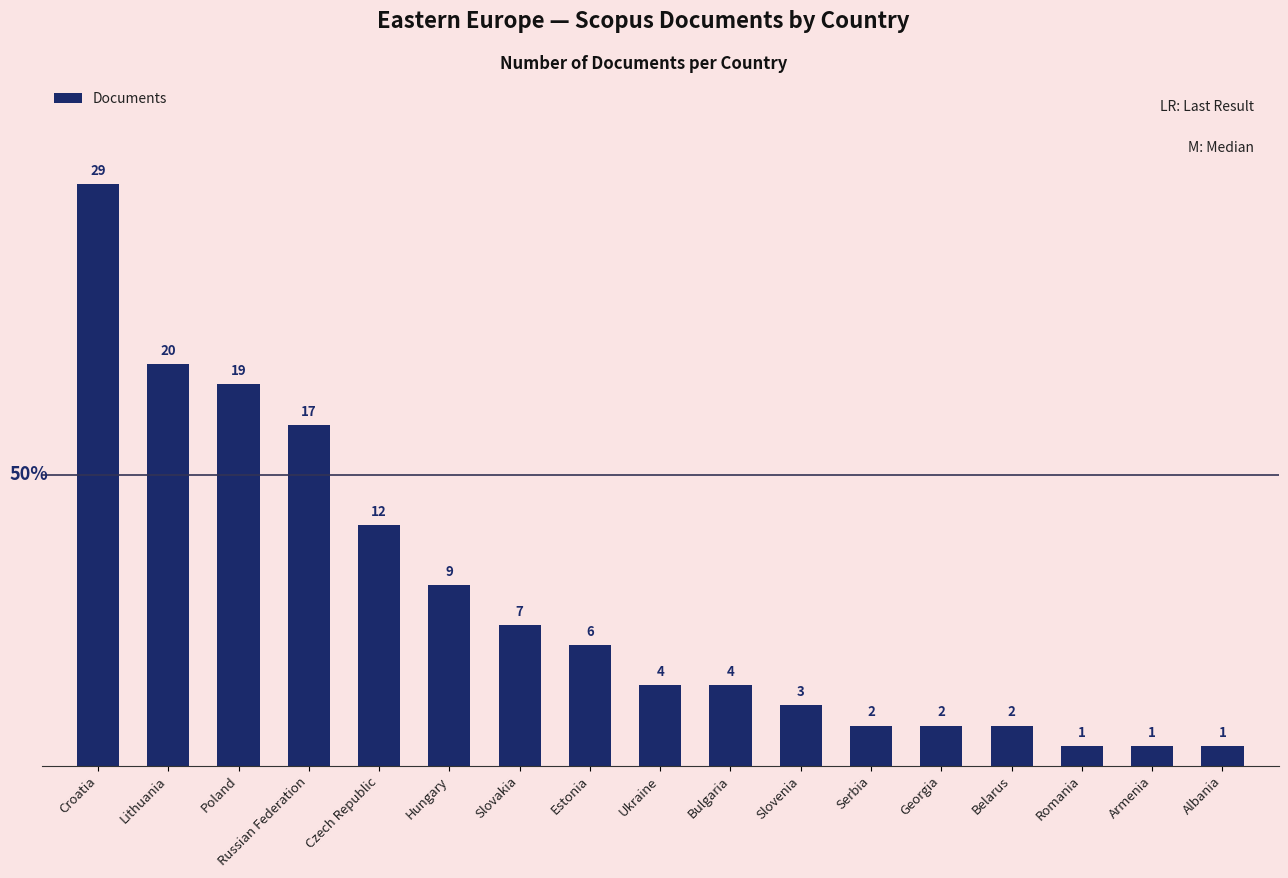

What is the approximate value at Croatia?

29